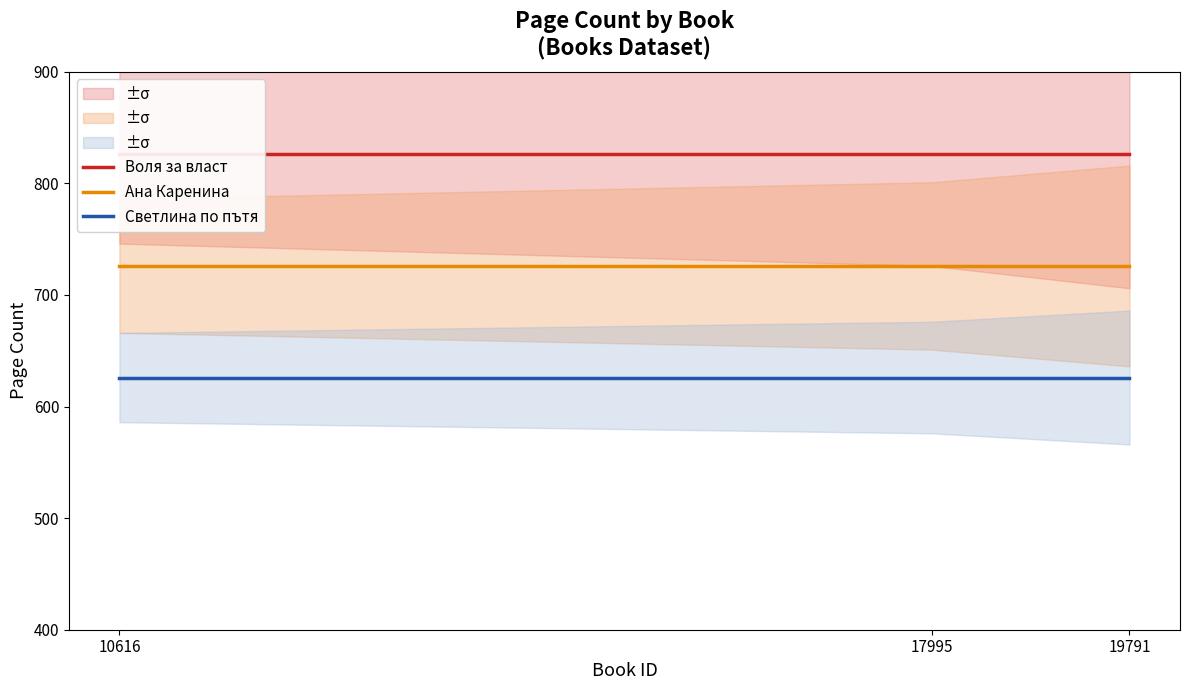

Reading left to right, list all the values displayed in this chart.

Воля за власт: 10616=826	17995=826	19791=826
Ана Каренина: 10616=726	17995=726	19791=726
Светлина по пътя: 10616=626	17995=626	19791=626